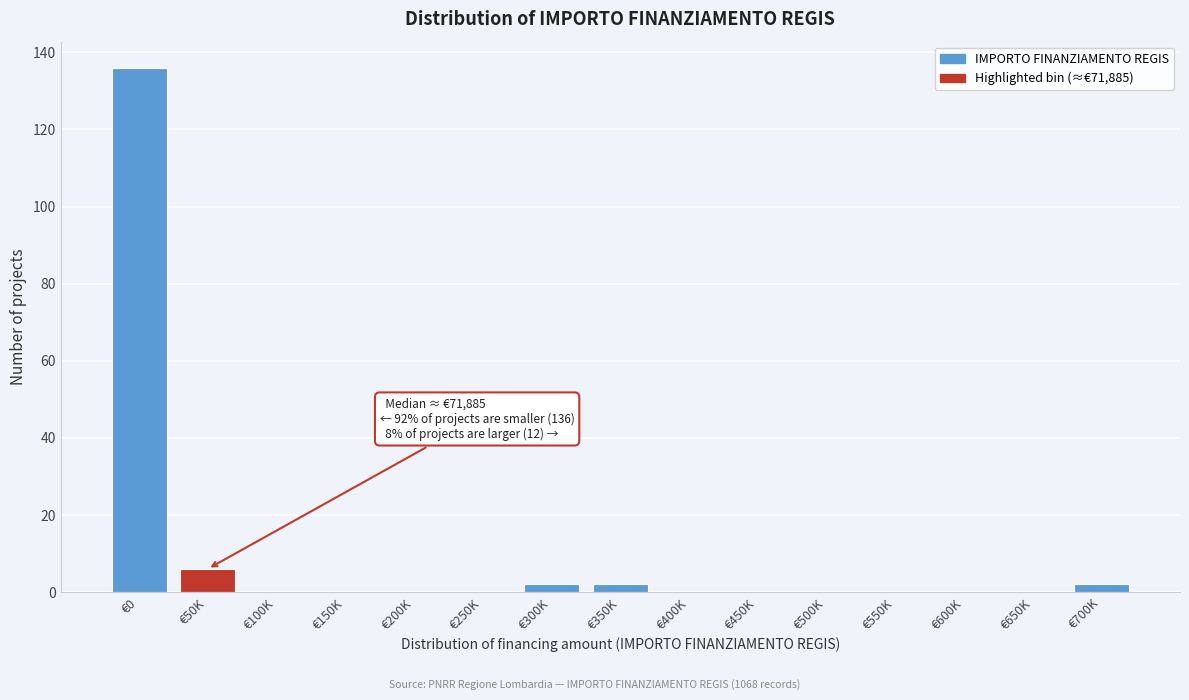

Reading right to left, extract all data points from this chart.

€700K=2	€650K=0	€600K=0	€550K=0	€500K=0	€450K=0	€400K=0	€350K=2	€300K=2	€250K=0	€200K=0	€150K=0	€100K=0	€50K=6	€0=136